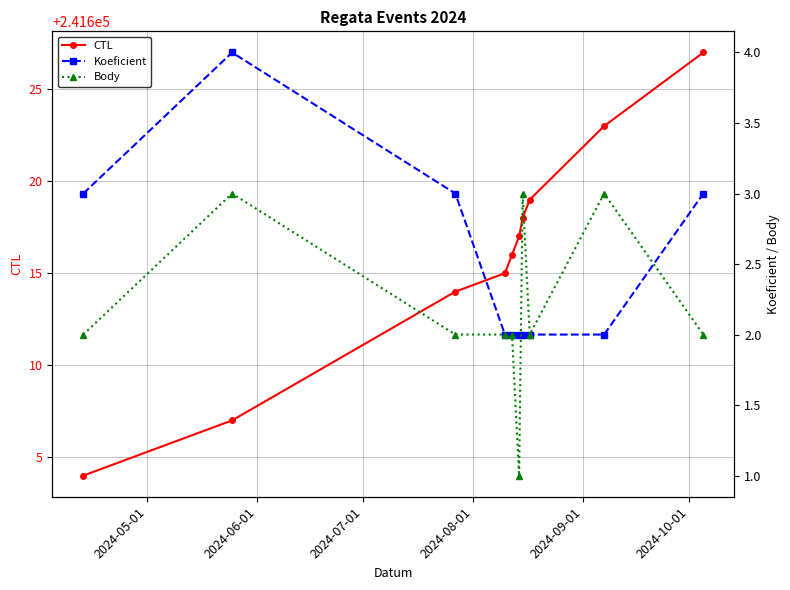

True or false: CTL has more than 0 points higher than both neighbors.

False